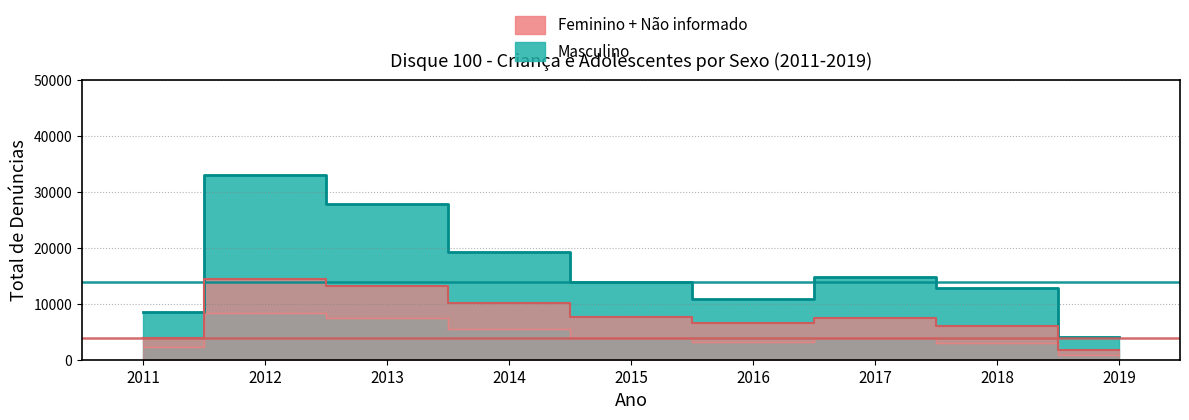

At which category does the chart reach its minimum across all series?

2019